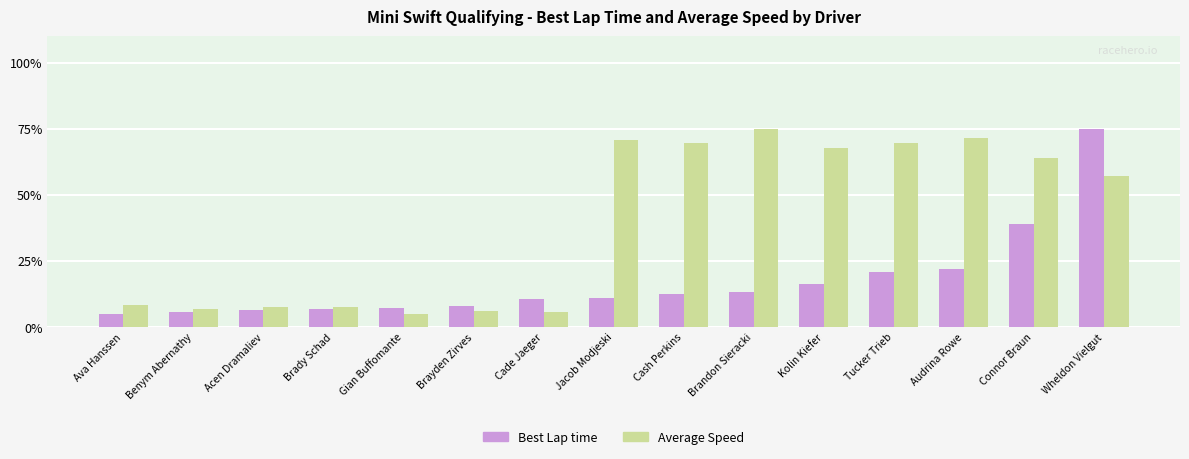

What is the value of the Average Speed bar at the 7th from the left?

5.7